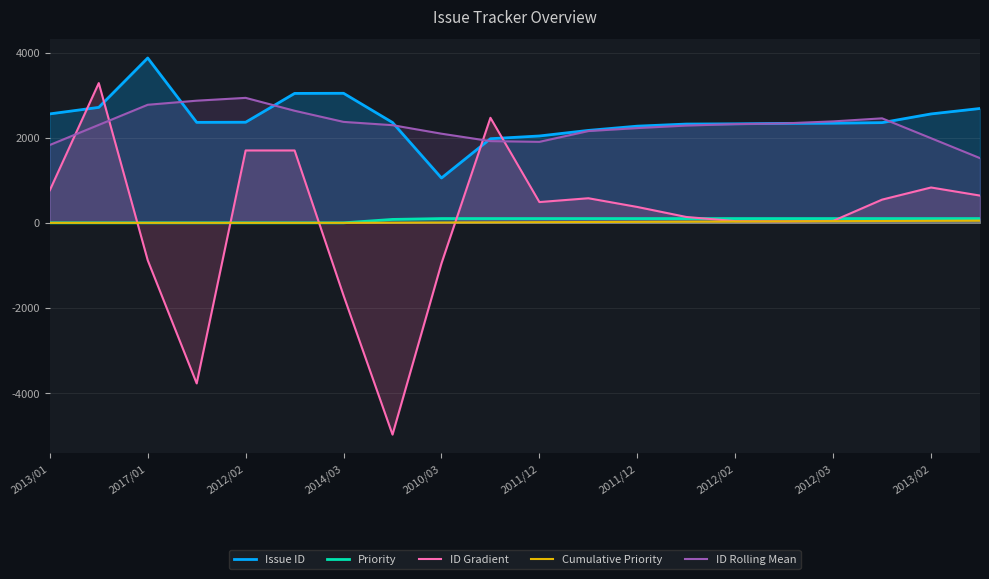

What is the difference between the highest and lowest values at 2012/03?

2343.6